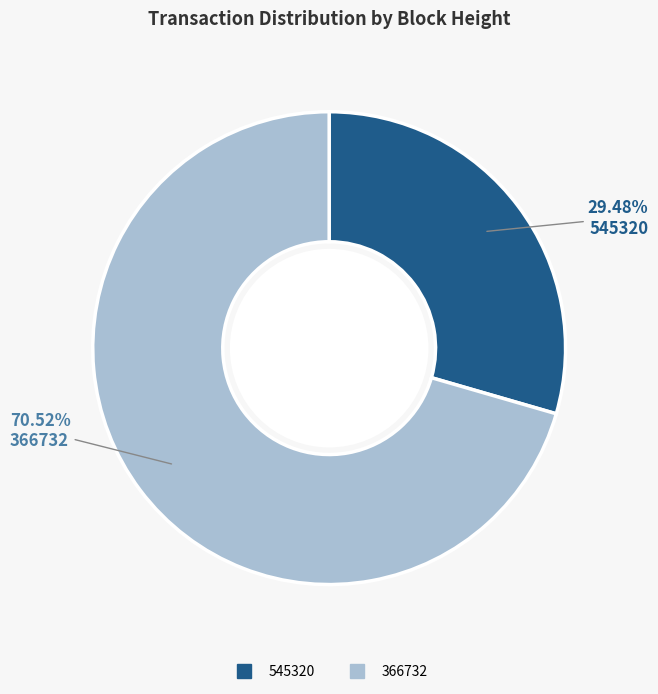

How much of the chart is everything except 545320?

70.5%